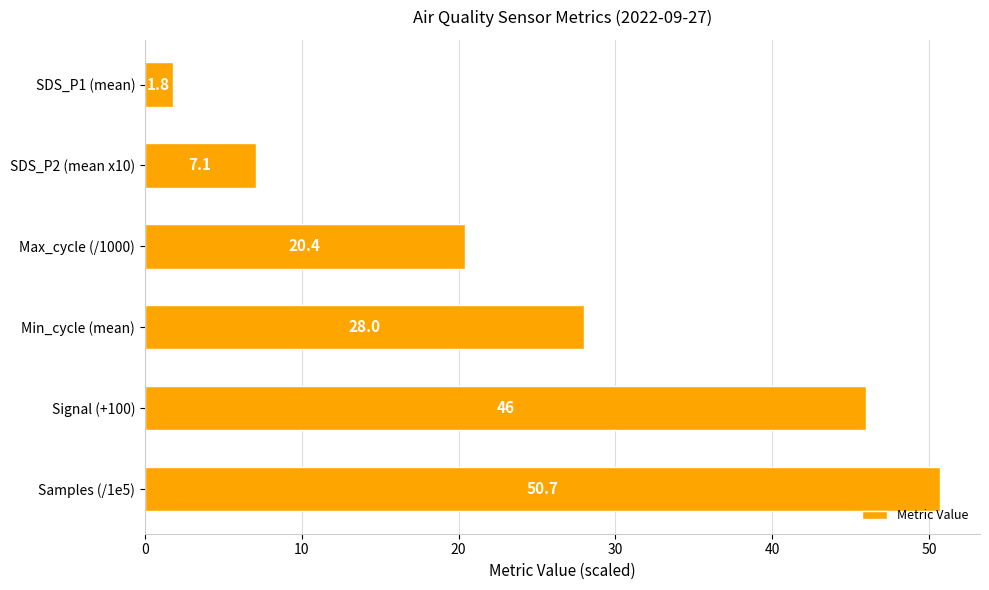

At which label is the value closest to 26?

Min_cycle (mean)